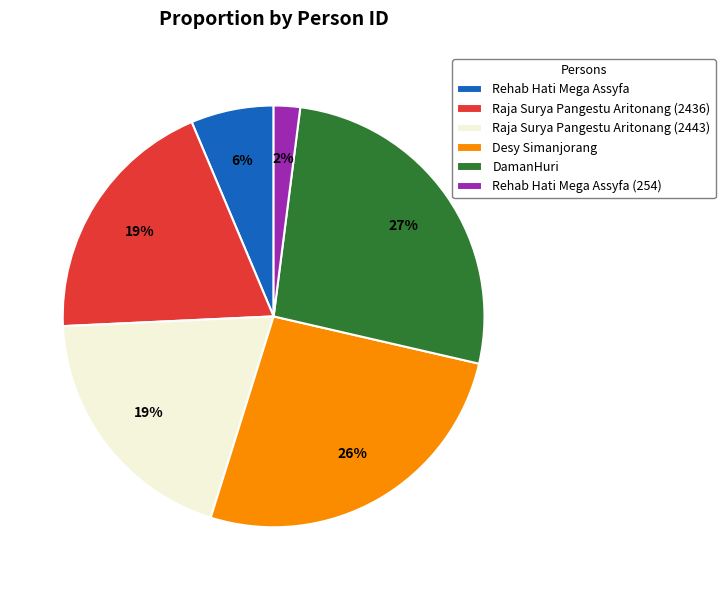

Is the sum of Raja Surya Pangestu Aritonang (2436) and DamanHuri greater than half?

No